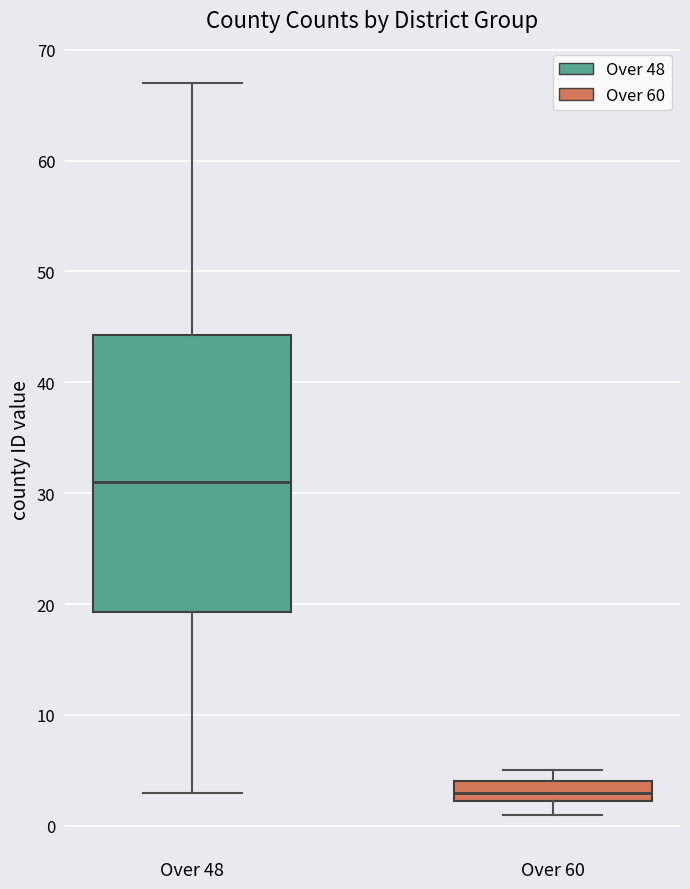

Reading left to right, read every box against the y-axis: the position of its median line, the range the box covers, and the ends of its whiskers. The values are not printed on the chart, so give them approximately, as read against the axis.

Over 48: median 31, box 19 to 44, whiskers 3 to 67
Over 60: median 3, box 2 to 4, whiskers 1 to 5